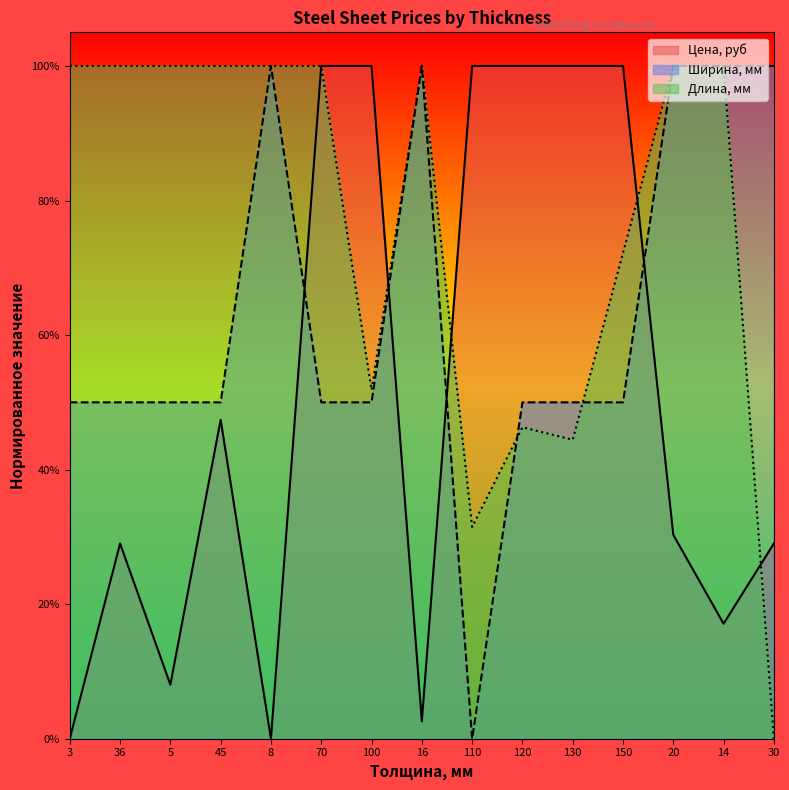

What is the sum of all Ширина, мм values?

9.5